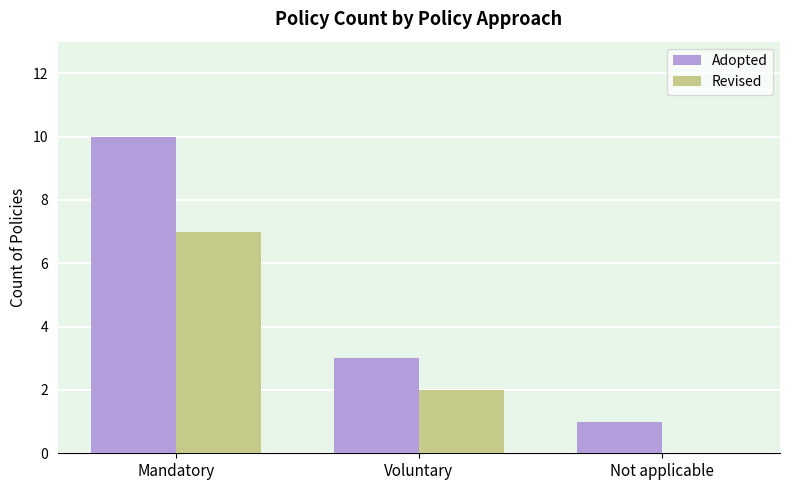

Where is Adopted nearest to the value 5?

Voluntary